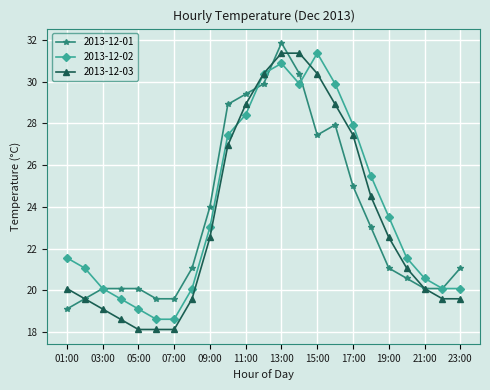

At how many categories does at least one series exceed 27?

8